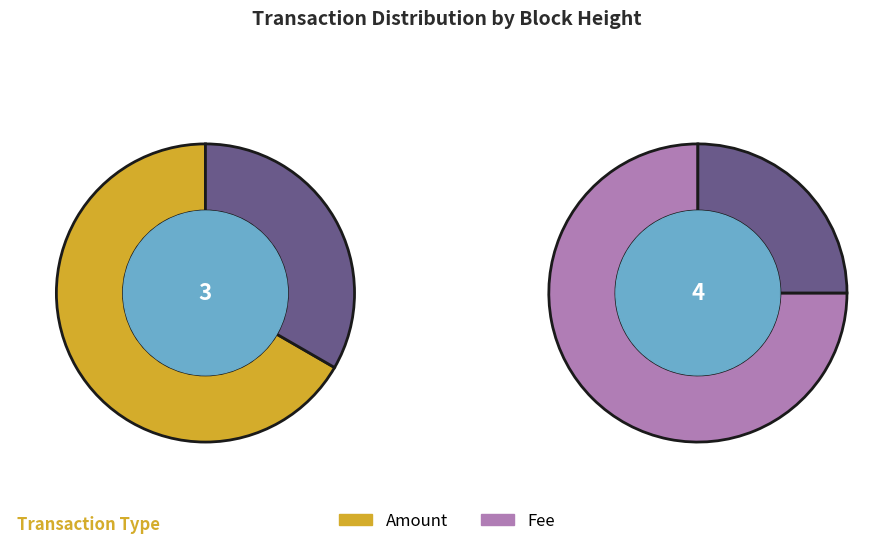

What is the smallest slice in the pie chart?

382626